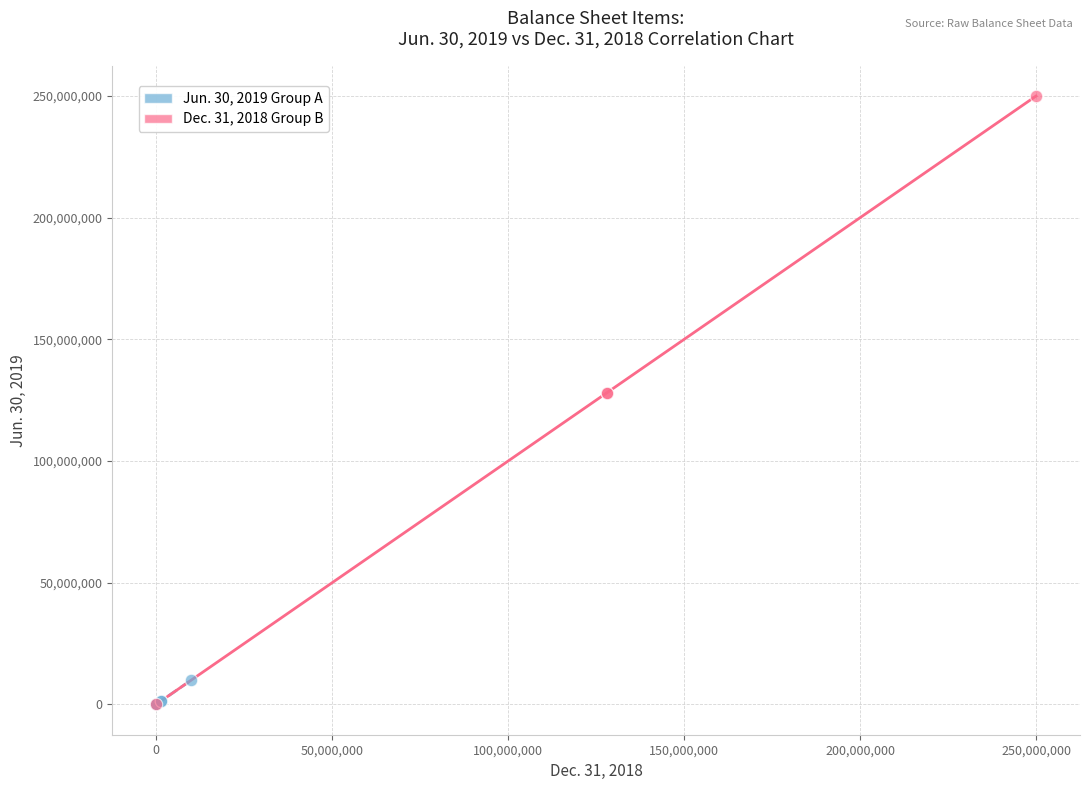

What are all the series names shown in the legend?

Jun. 30, 2019 Group A, Dec. 31, 2018 Group B